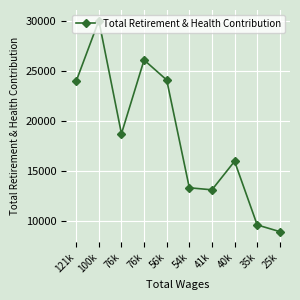

Rank the categories by value from highest to lowest.

100k, 76k, 56k, 121k, 76k, 40k, 54k, 41k, 35k, 25k